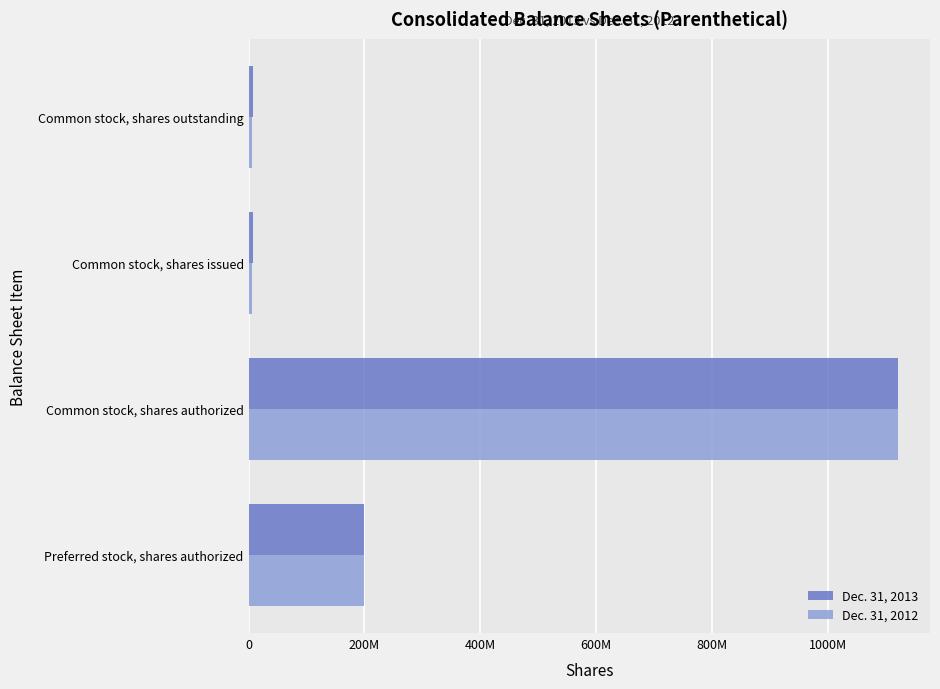

What position from the left is Common stock, shares issued?

3